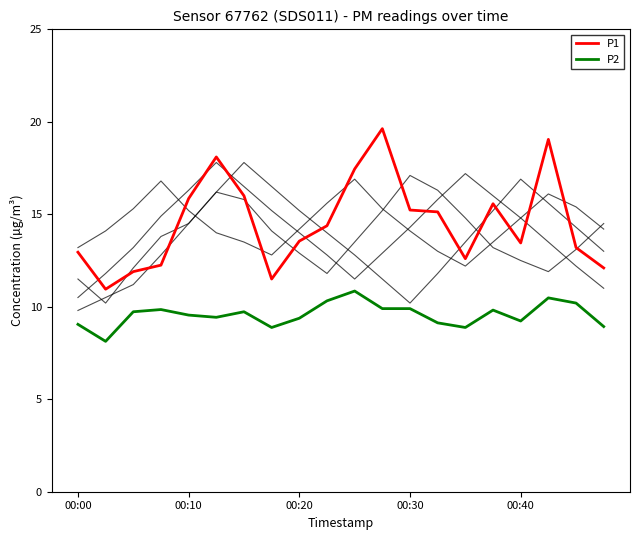

Is it true that P2 equals 7.1 at 17?

False